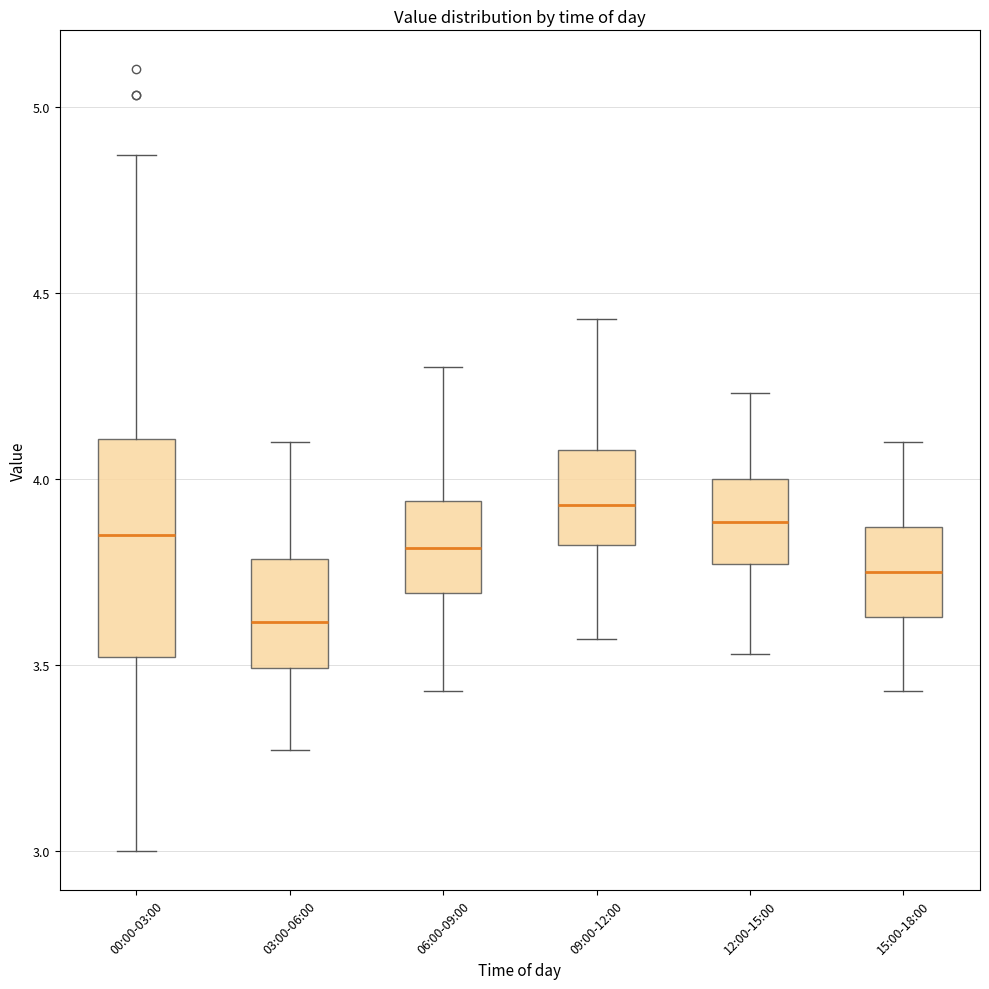

Comparing the boxes themselves (not the whiskers), which one is the tallest?

00:00-03:00